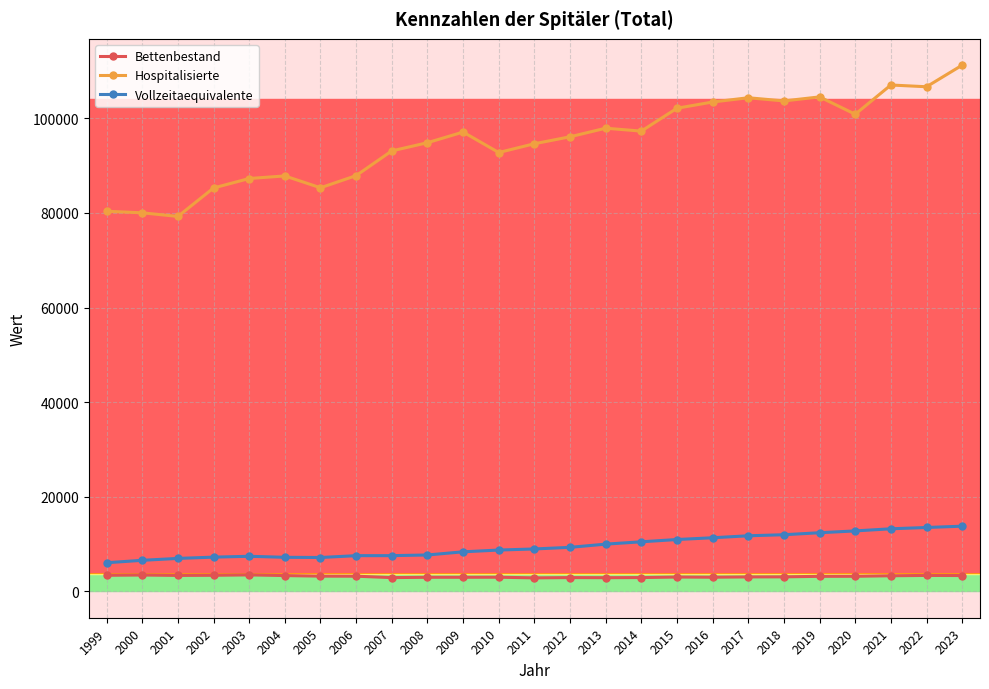

What is the sum of the Bettenbestand values at 2000 and 2022?

6845